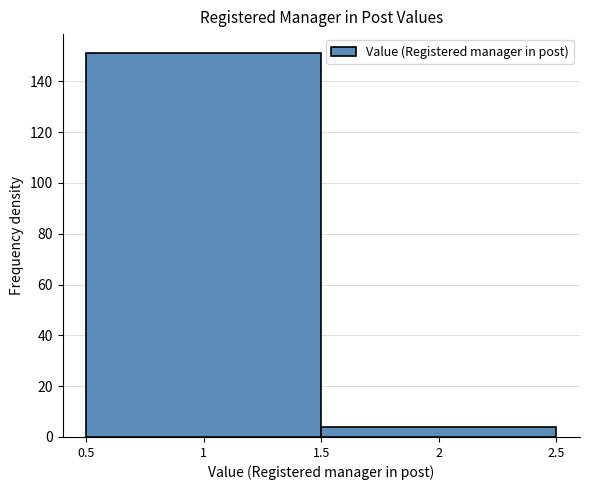

Reading left to right, transcribe this chart: for each bar, give the range it covers on the x-axis and its height. The values are not printed on the chart, so give them approximately, as read against the axis.

0.5 to 1.5: 152
1.5 to 2.5: 4